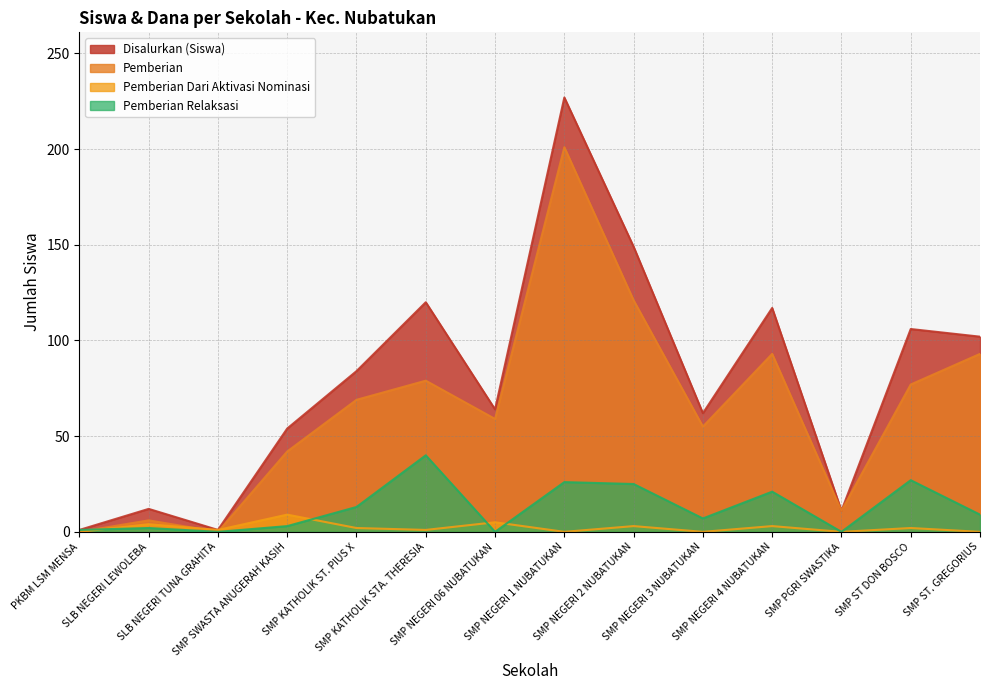

What is the lowest value of the Disalurkan (Siswa) series?

1